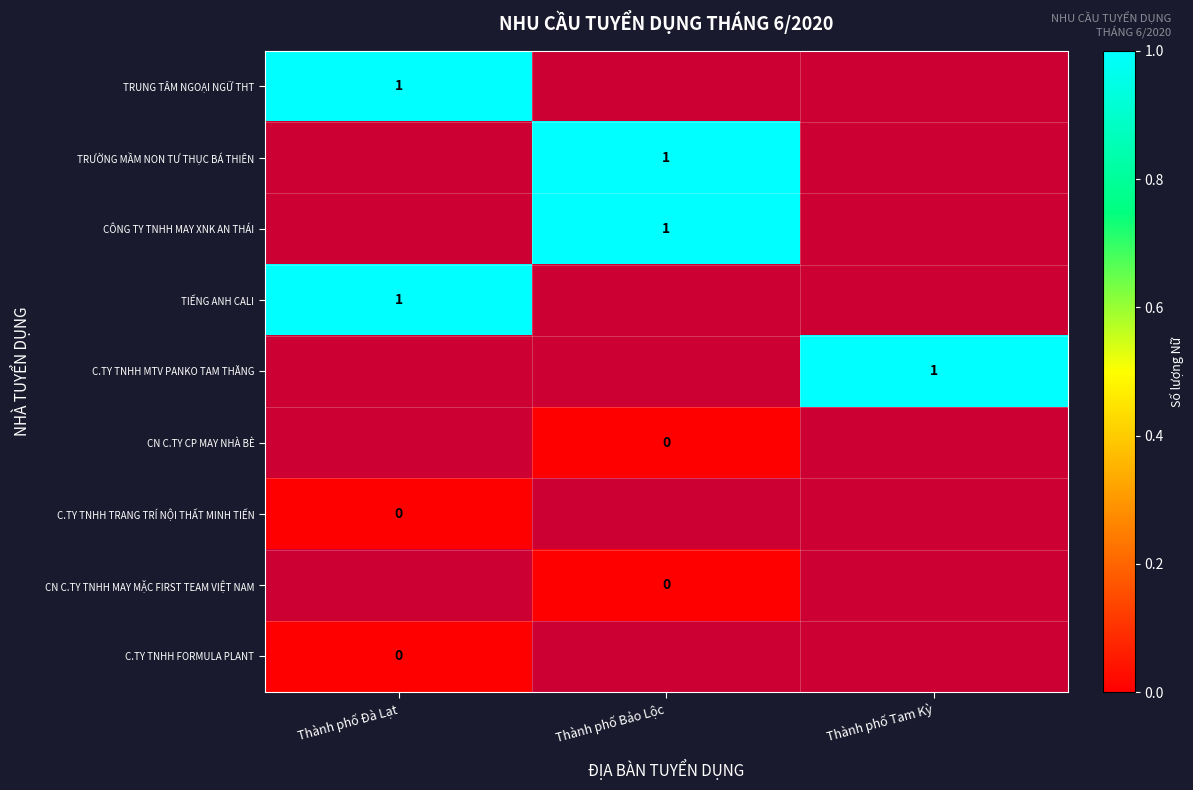

List the series in order of their peak value, highest first.

TRUNG TÂM NGOẠI NGỮ THT, TRƯỜNG MẦM NON TƯ THỤC BÁ THIÊN, CÔNG TY TNHH MAY XNK AN THÁI, TIẾNG ANH CALI, C.TY TNHH MTV PANKO TAM THĂNG, CN C.TY CP MAY NHÀ BÈ, C.TY TNHH TRANG TRÍ NỘI THẤT MINH TIẾN, CN C.TY TNHH MAY MẶC FIRST TEAM VIỆT NAM, C.TY TNHH FORMULA PLANT